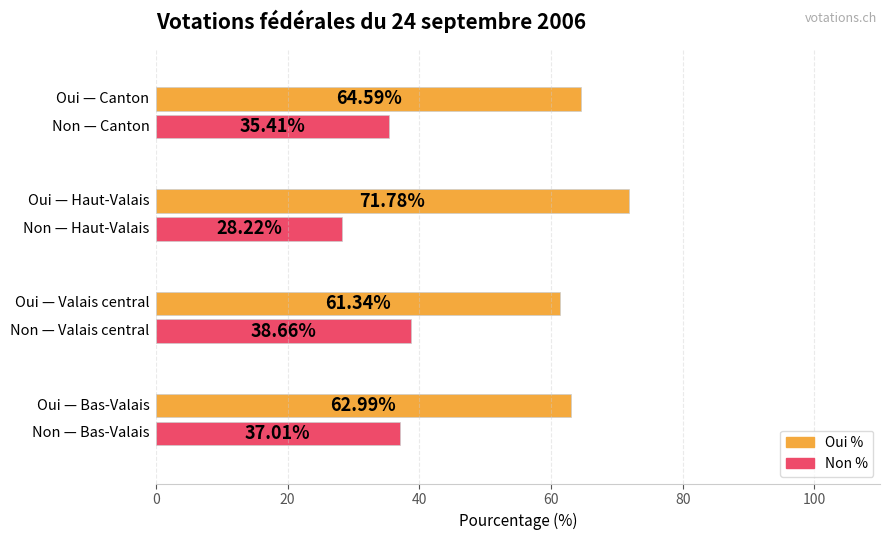

Rank the series by their maximum value, from lowest to highest.

Non %, Oui %